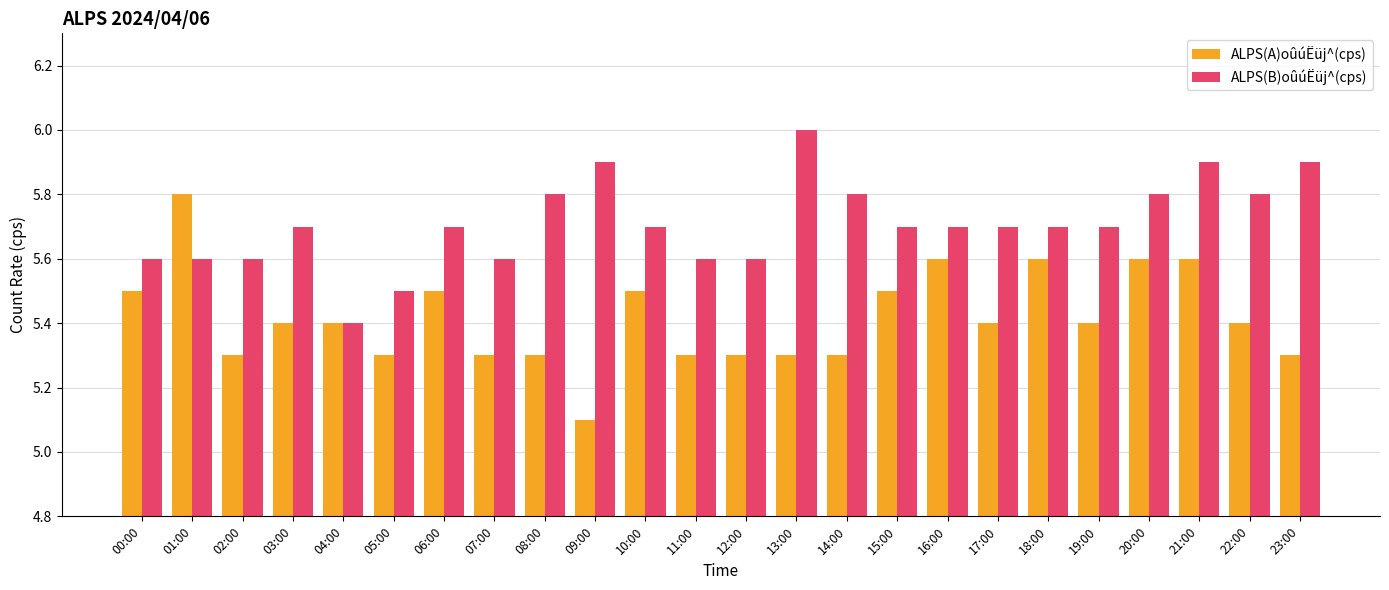

What is the difference between the highest and lowest values at 16:00?

0.1